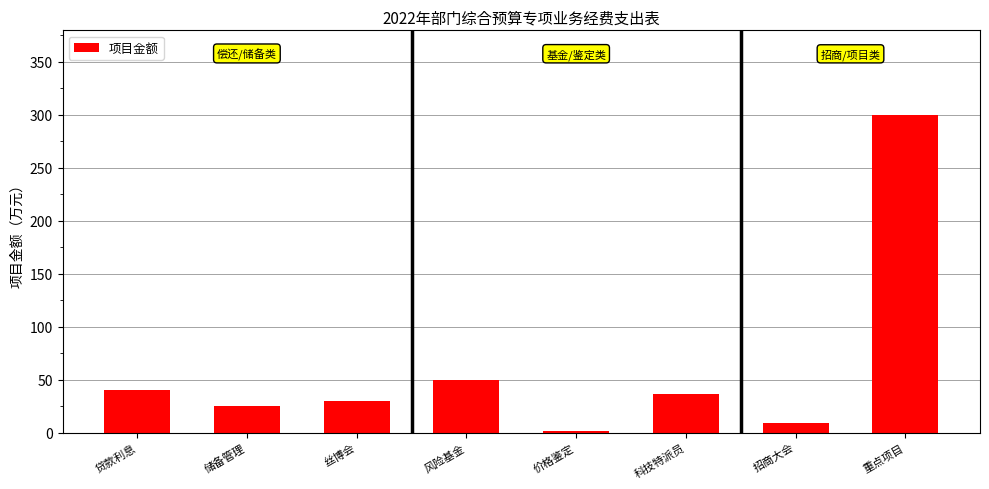

What is the label of the 5th bar from the right?

风险基金